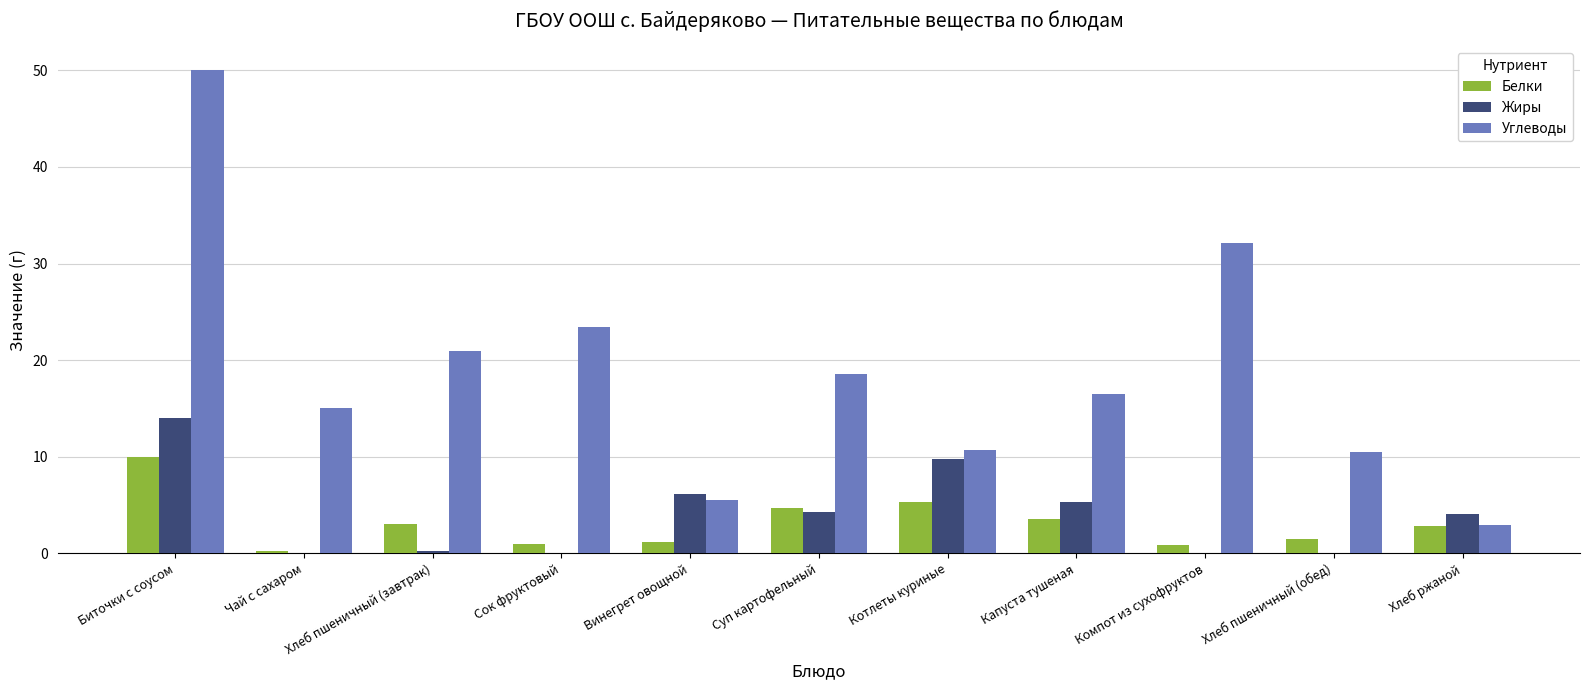

Is it true that Белки equals 2.8 at Хлеб ржаной?

True